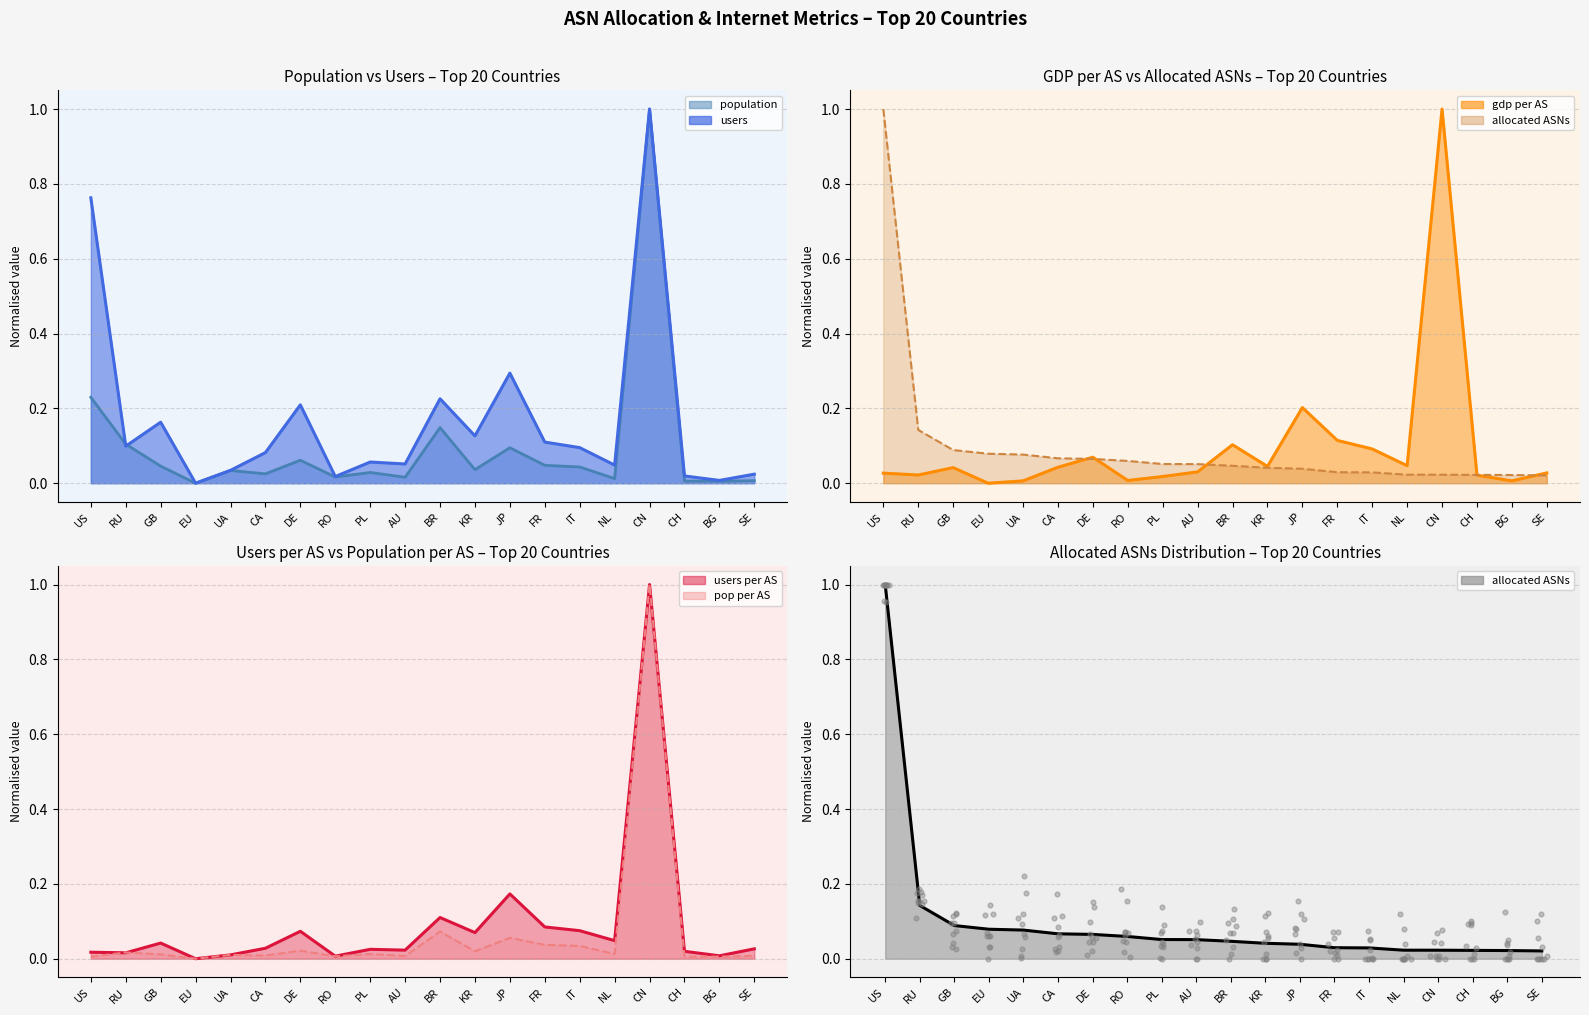

Which series has the largest Y range (max minus min)?

population